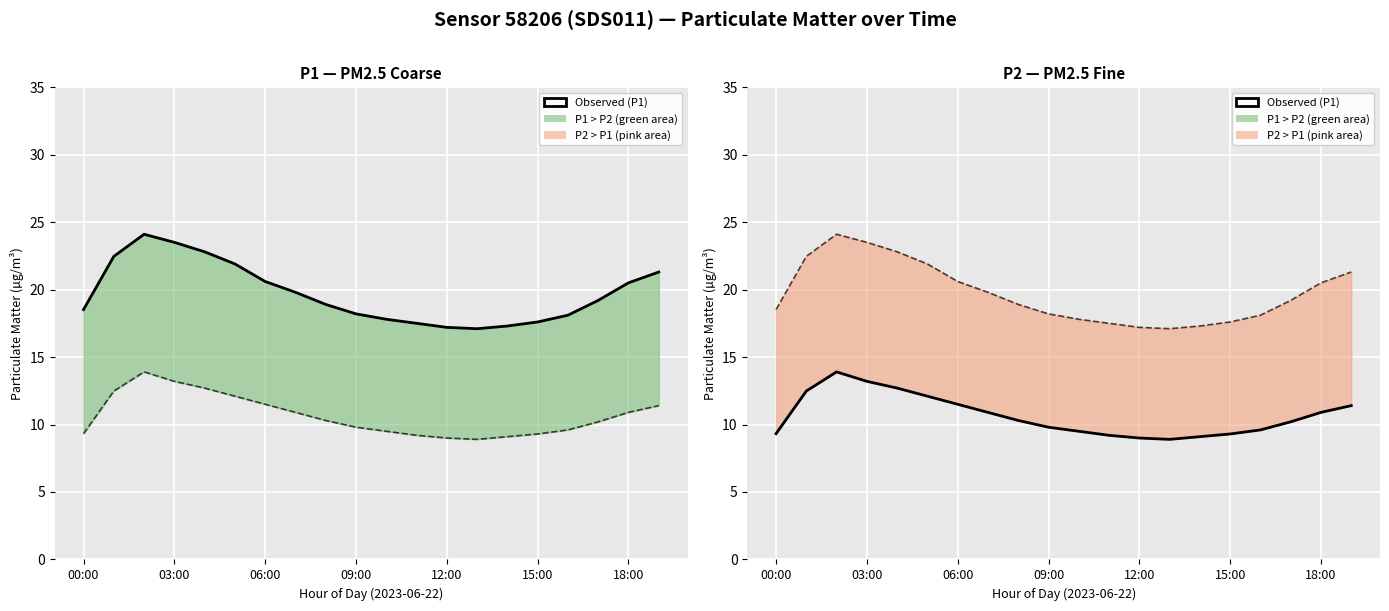

Between 06:00 and 18, which series saw the biggest shift?

P2